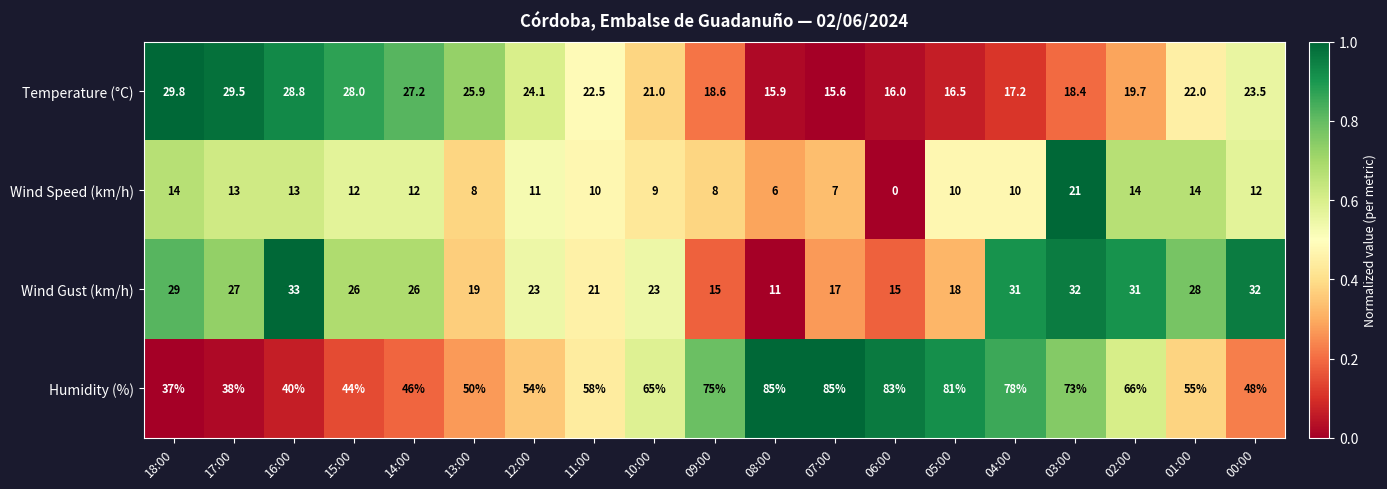

What is the difference between the highest and lowest values at 11:00?

48.0